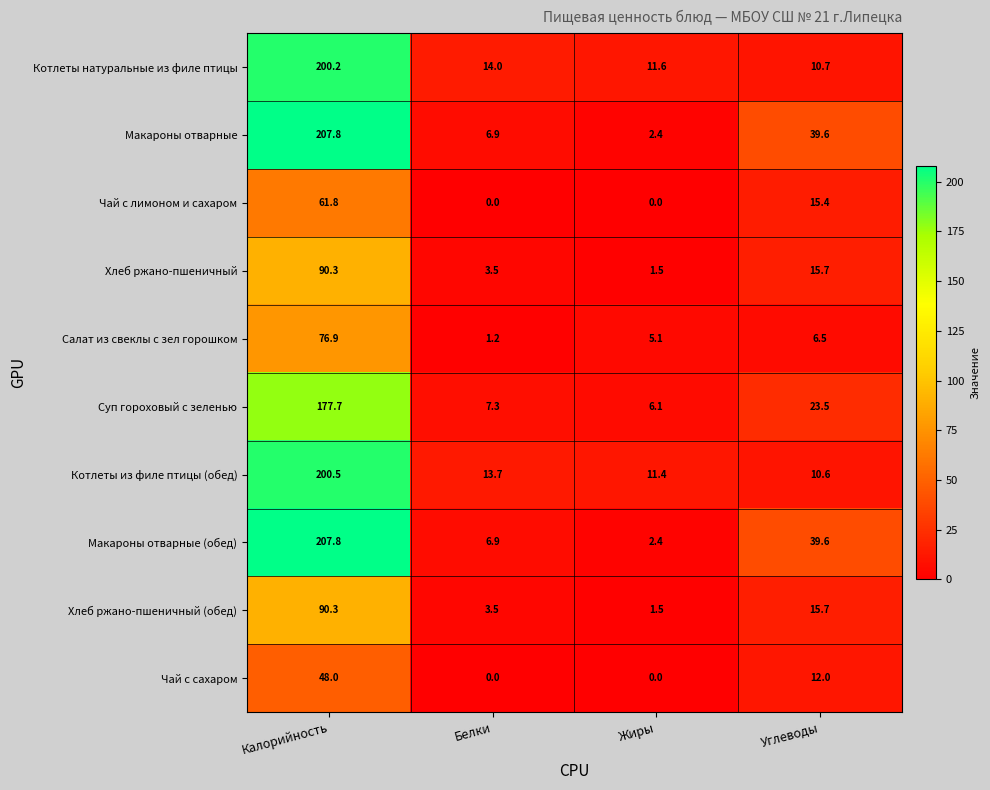

Which label corresponds to the largest value in the chart?

Калорийность